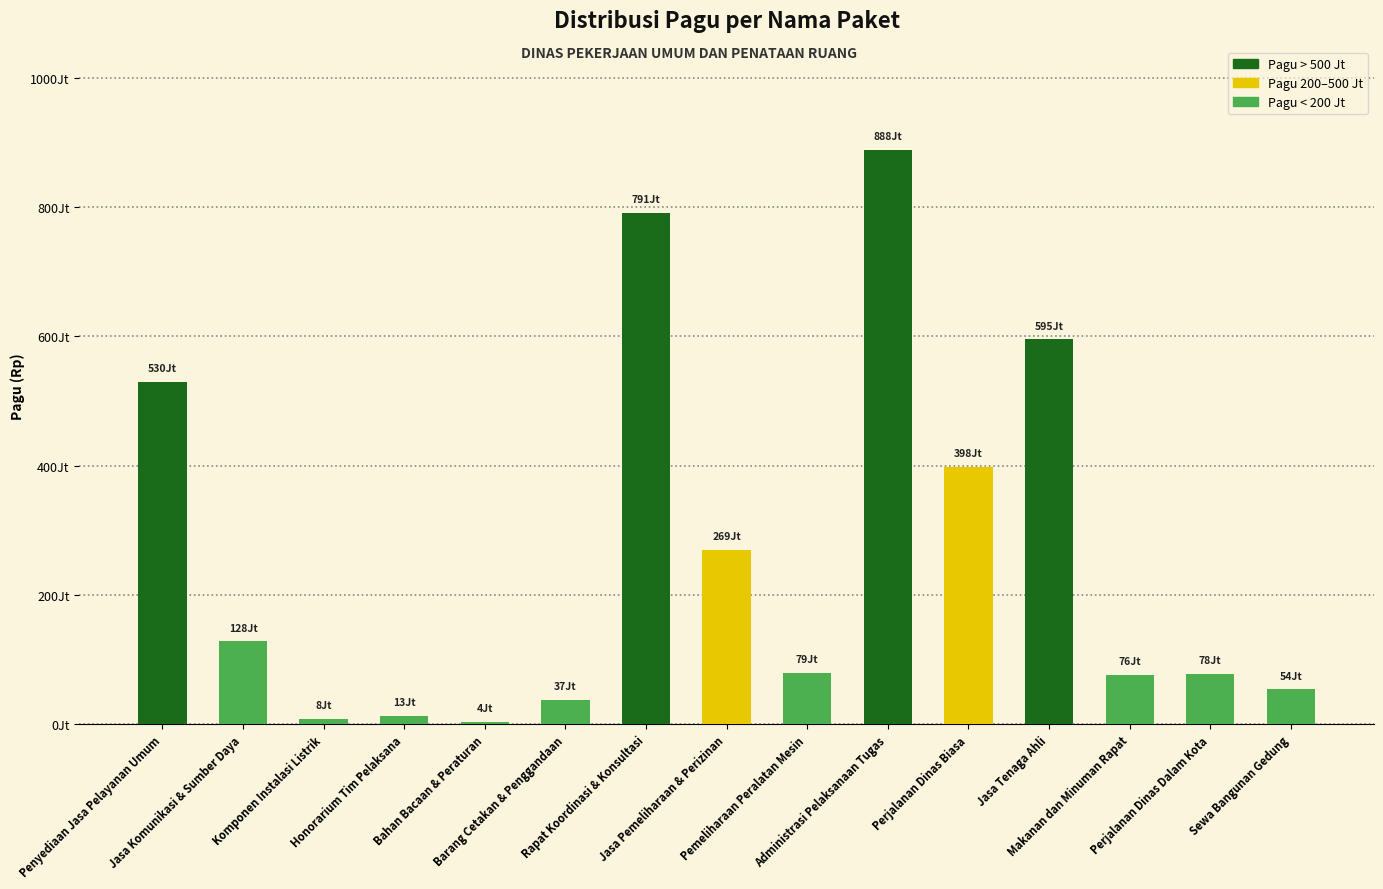

Are the bars horizontal?

No